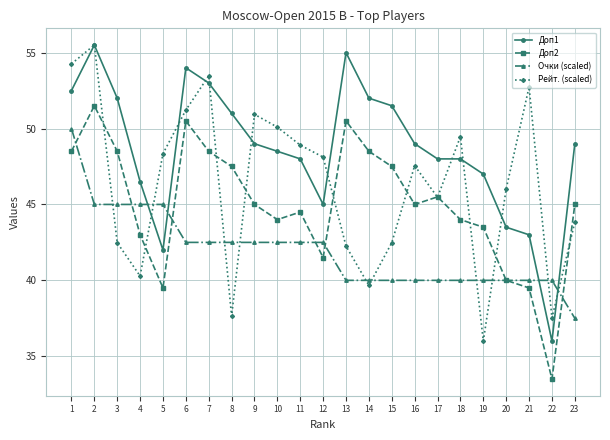

Is the value of Доп2 at 14 greater than the value of Доп1 at 15?

No